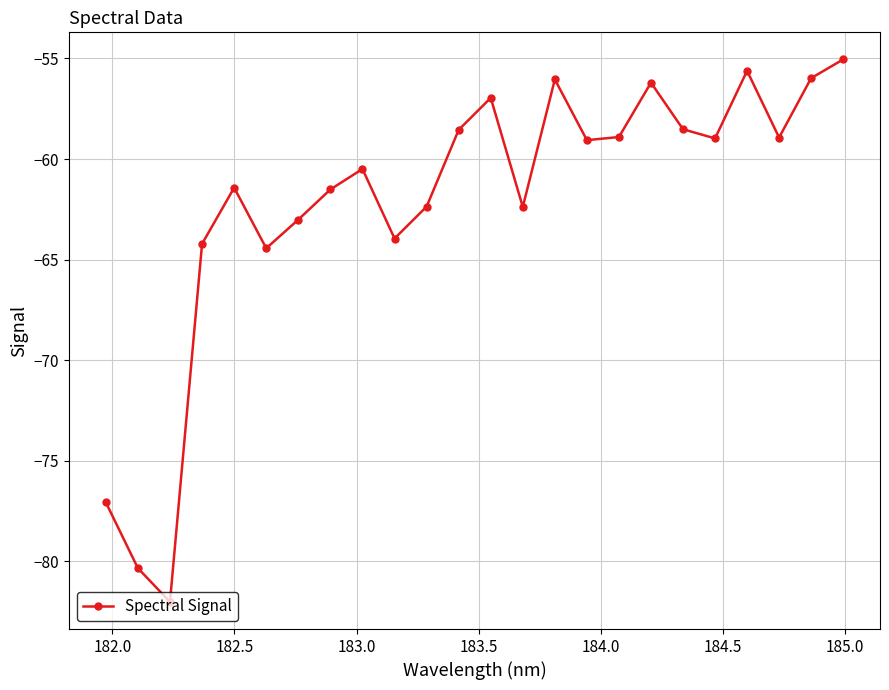

What is the difference between the maximum and second lowest values?

25.3